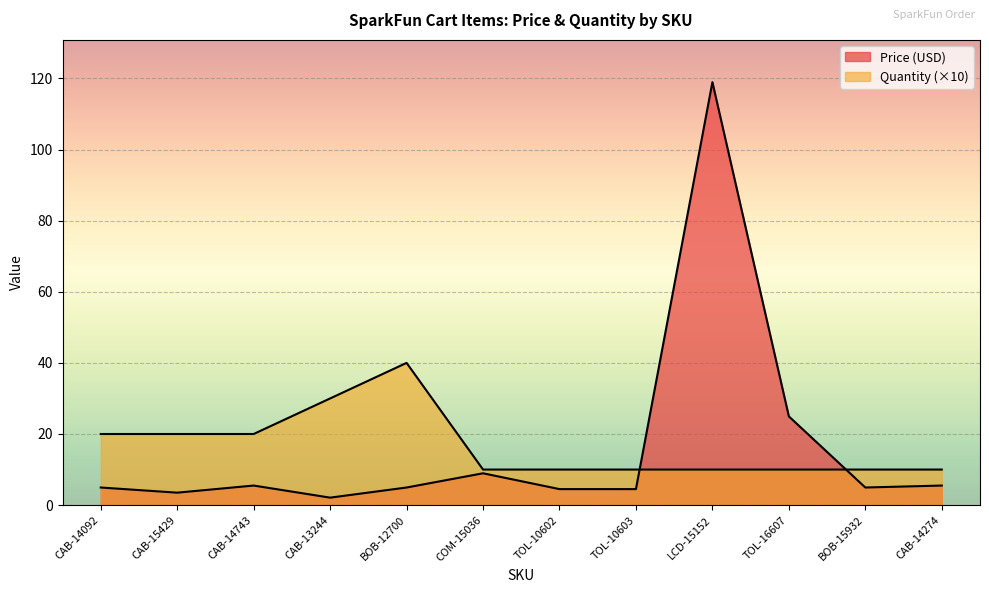

What is the average value of the Price (USD) series?

16.1